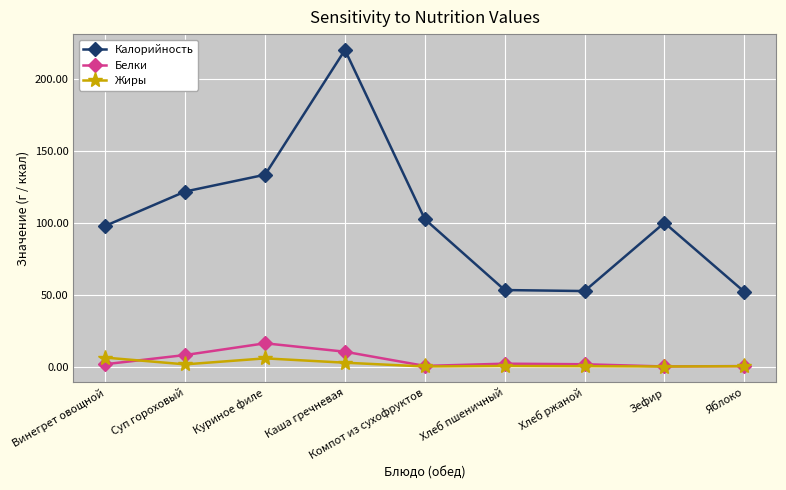

Count the number of categories in the chart.

9